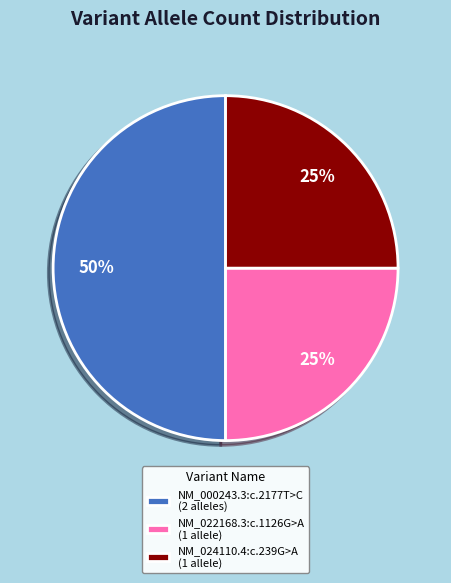

Do NM_022168.3:c.1126G>A and NM_000243.3:c.2177T>C together represent more than half of the pie?

Yes